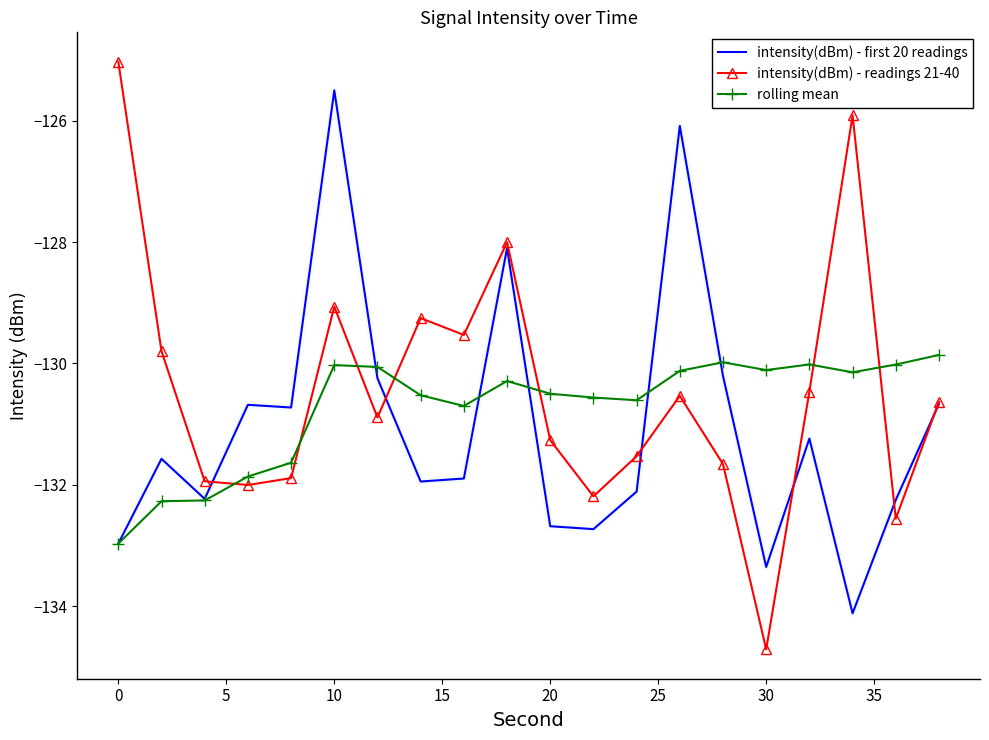

Which series has the largest range (max minus min)?

intensity(dBm) - readings 21-40